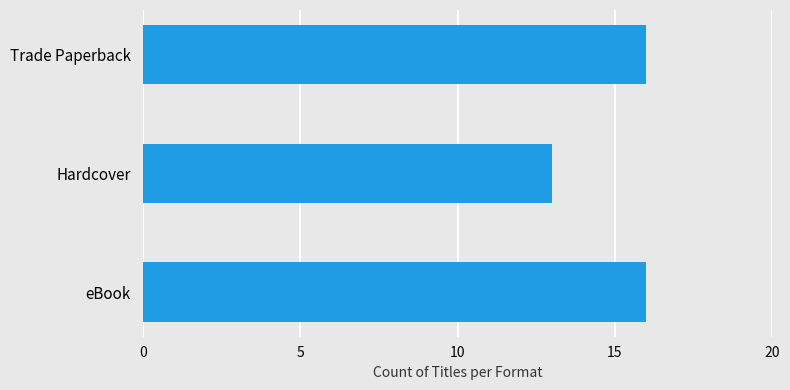

How many series are shown in this chart?

1